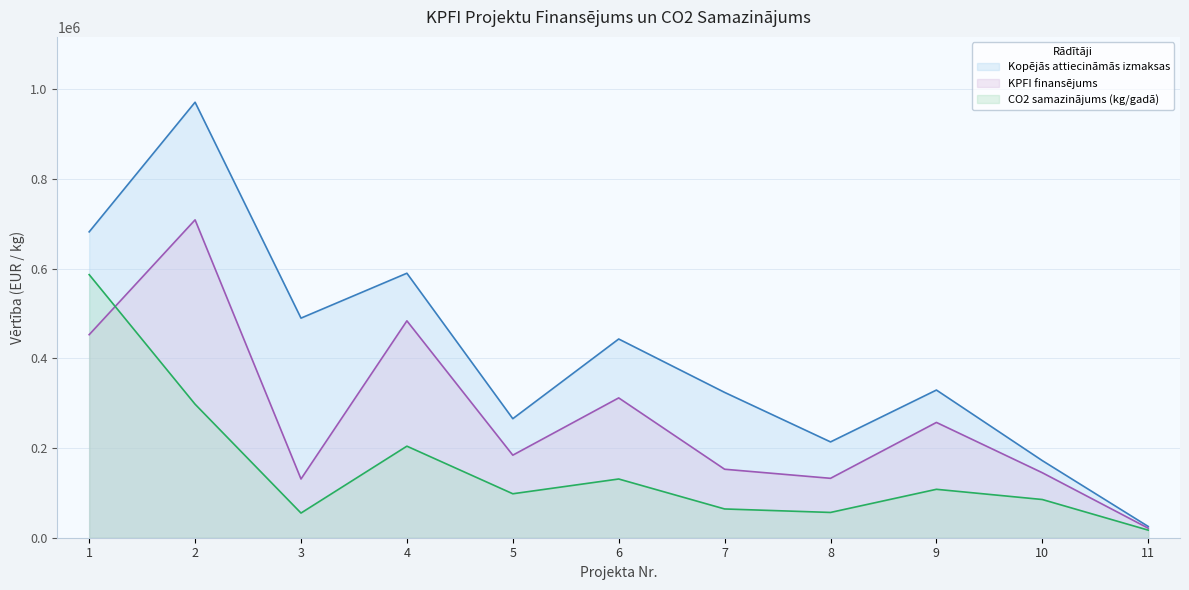

How many data points in CO2 samazinājums (kg/gadā) are above 98061?

6